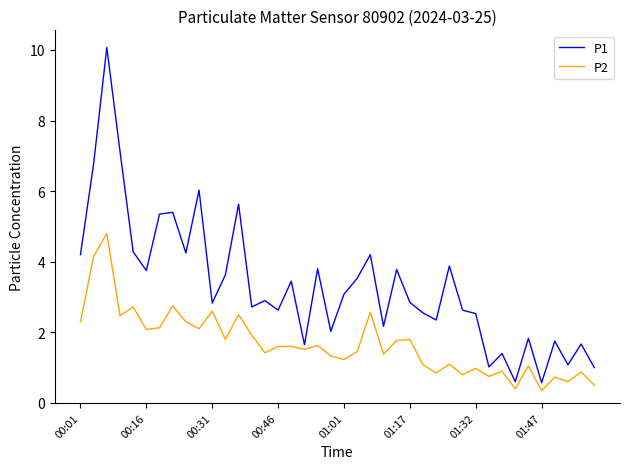

What is the difference between the maximum and minimum values in the P1 series?

9.5